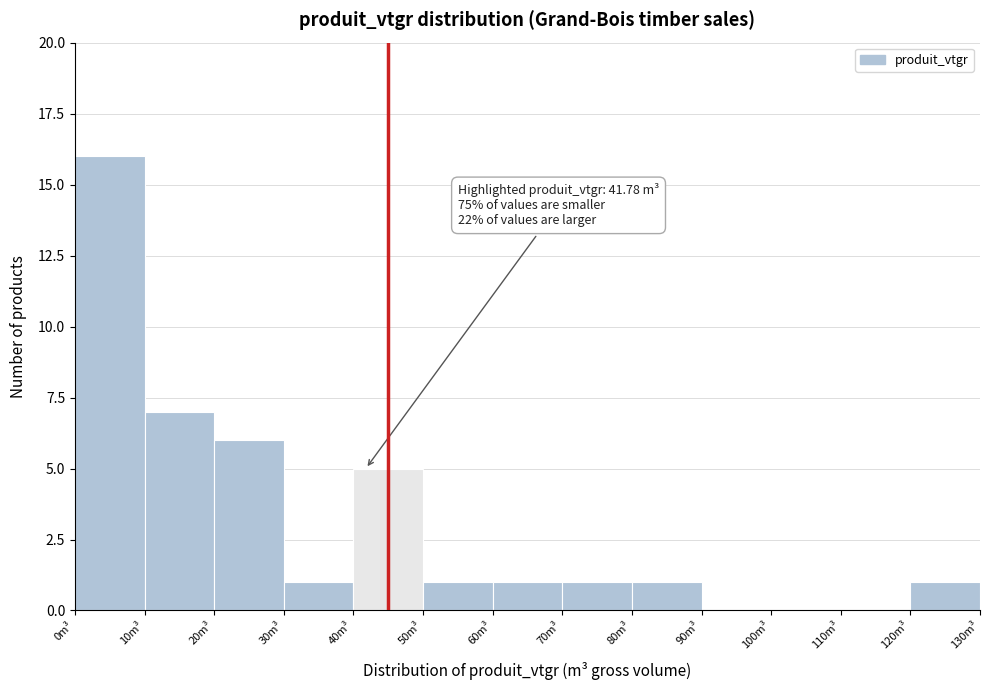

Which range on the x-axis has the tallest bar?

0 to 10